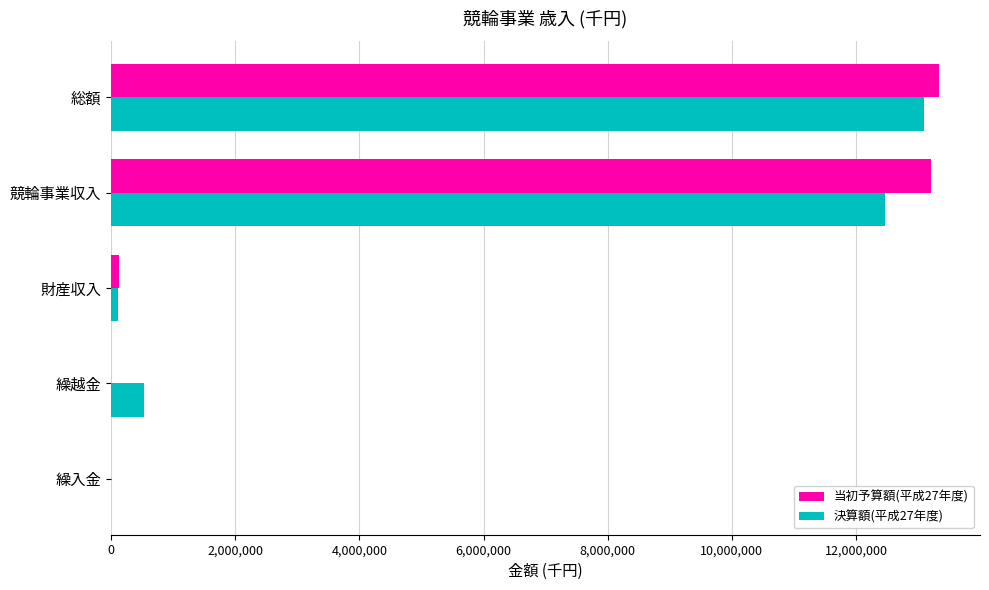

The value of 当初予算額(平成27年度) at 総額 is 13331754. True or false?

True